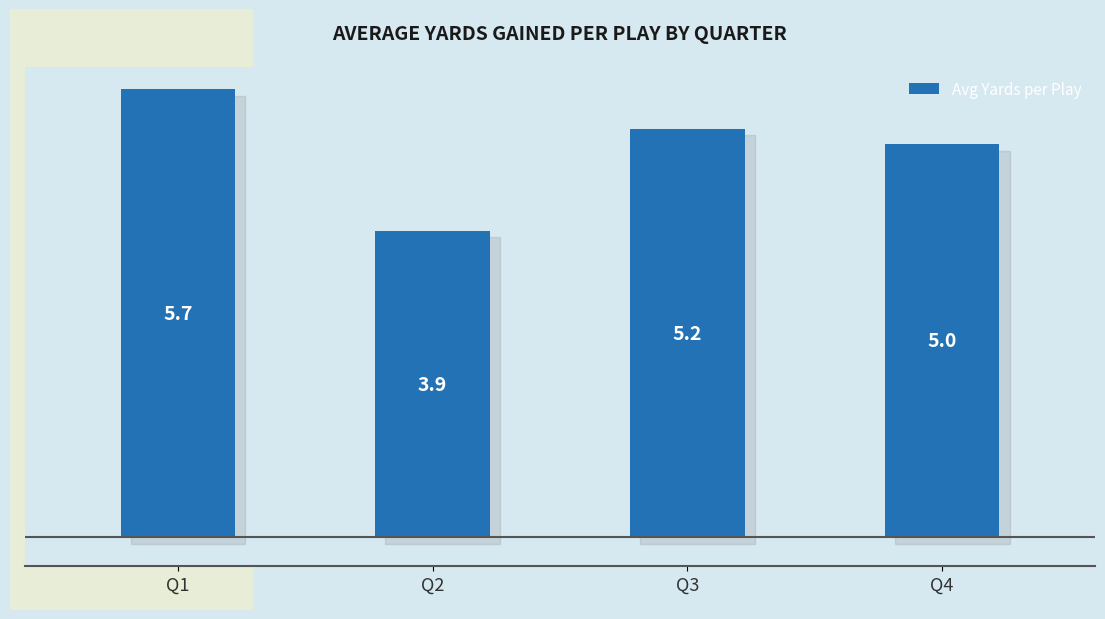

What is the approximate value at Q4?

5.0